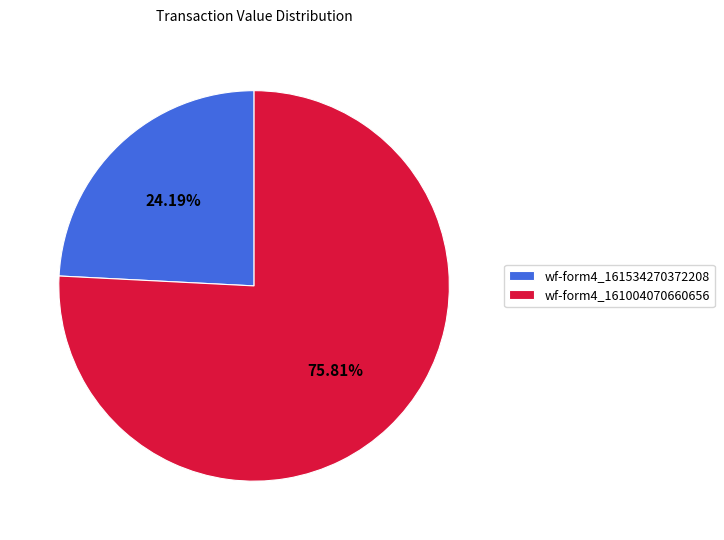

Is the sum of wf-form4_161004070660656 and wf-form4_161534270372208 greater than half?

Yes